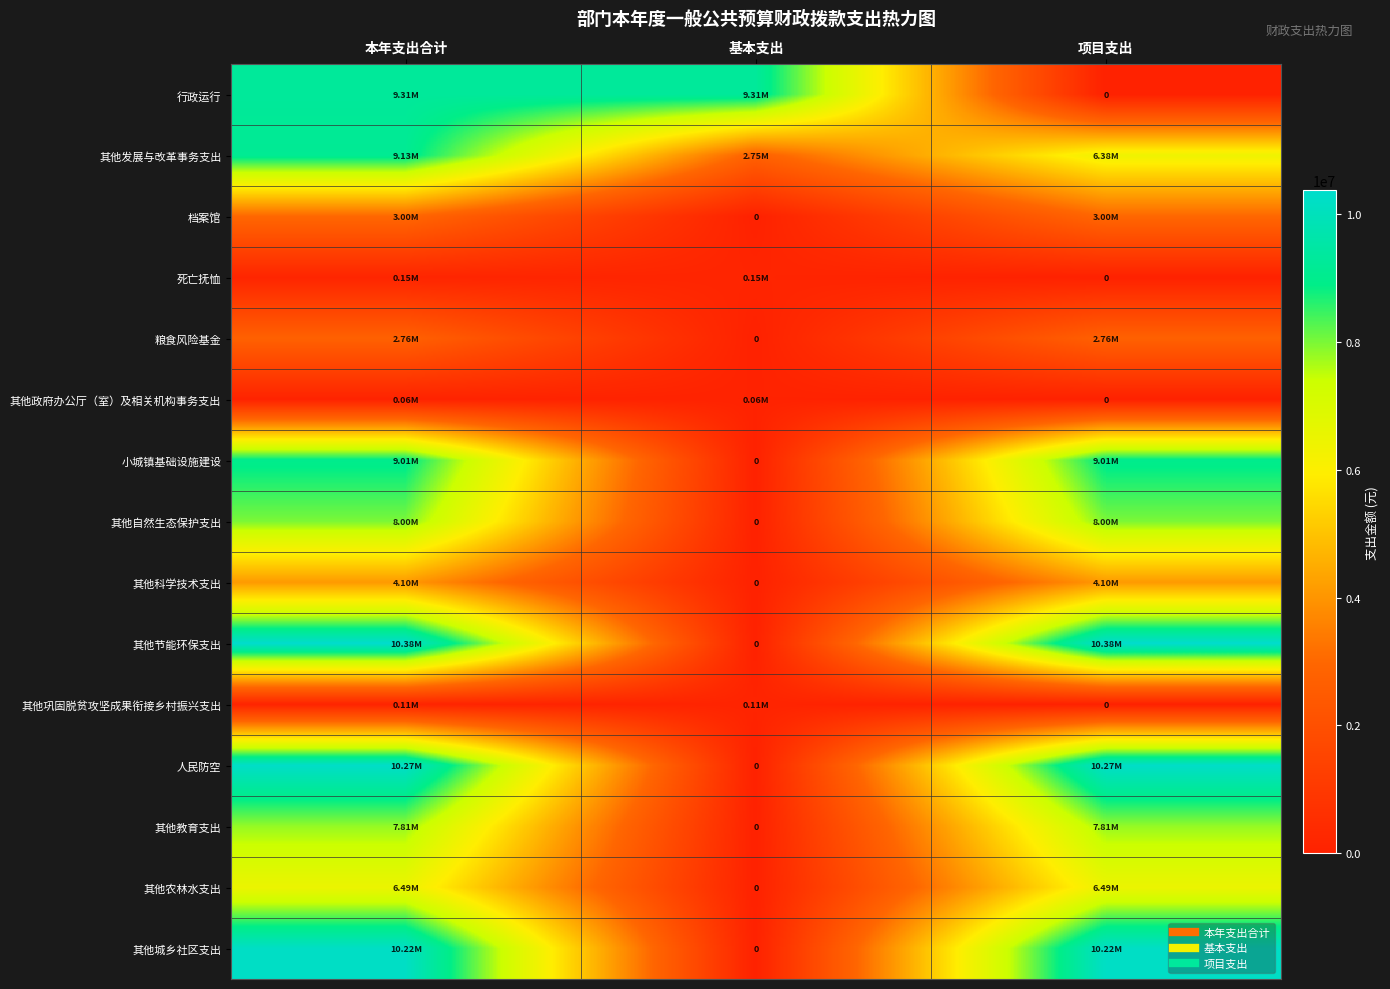

How many values in the 粮食风险基金 series exceed 2764351?

2